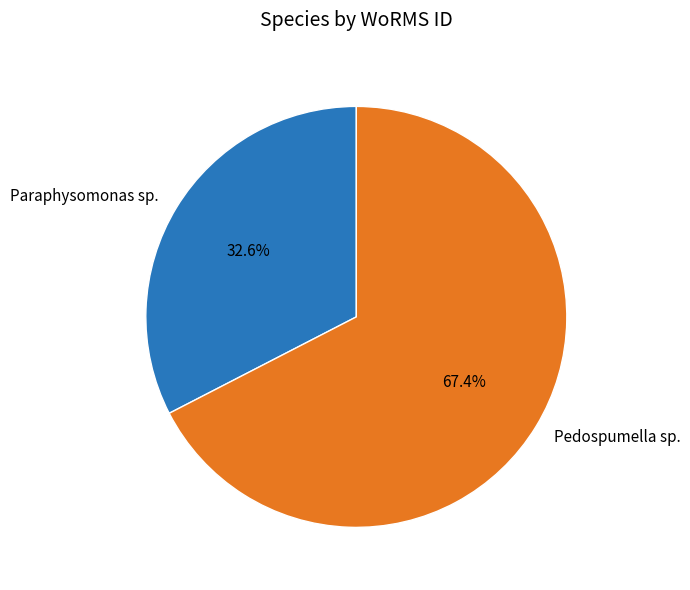

Count the number of slices in the pie.

2